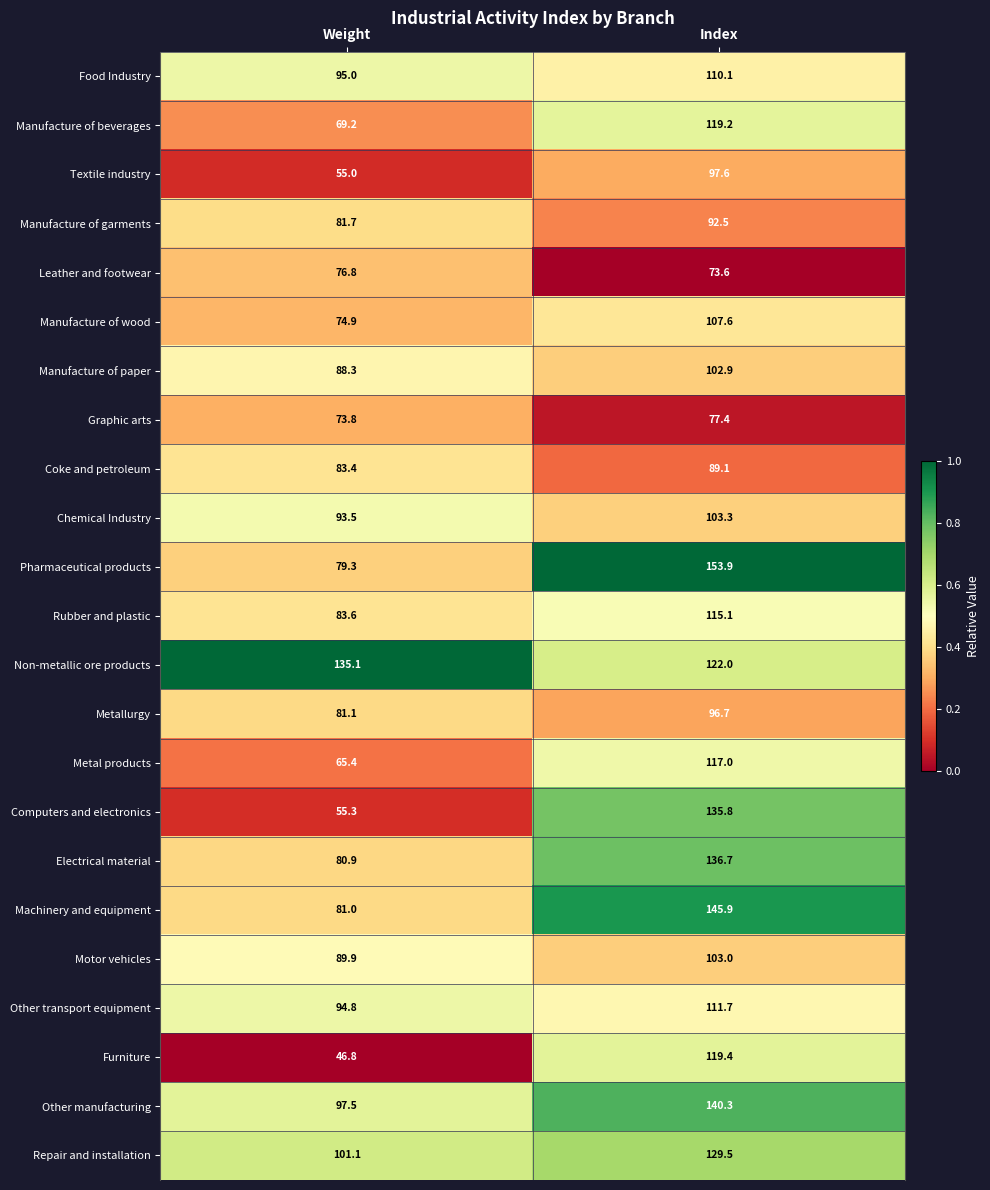

The Manufacture of wood series shows 72.0 at Index. True or false?

False